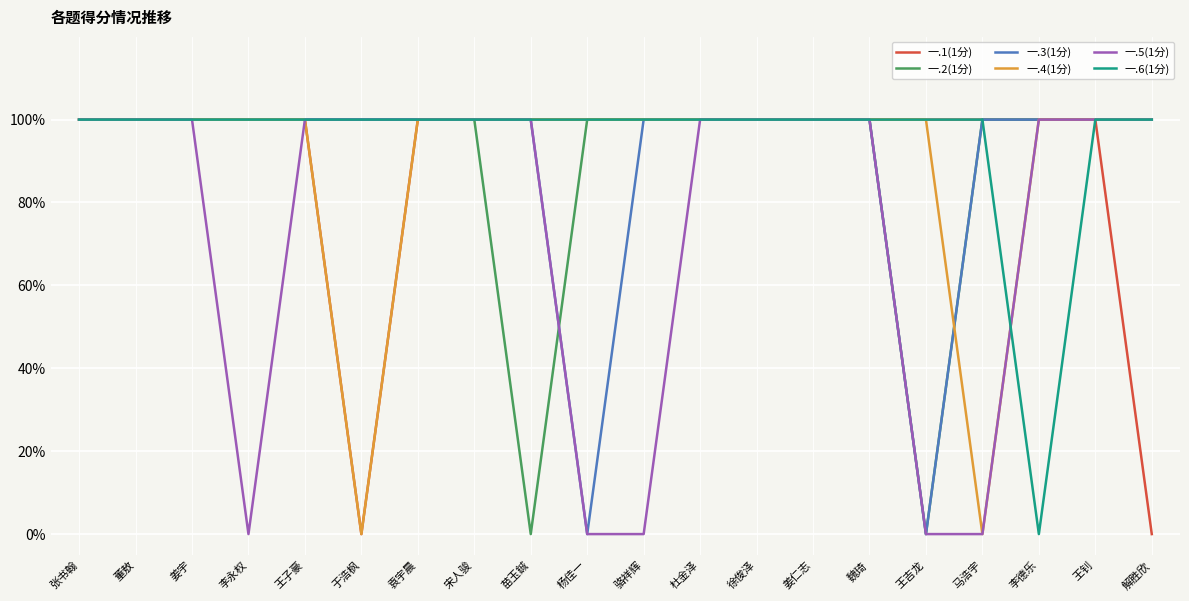

Rank the categories by 一.6(1分) value from highest to lowest.

张书翰, 董敖, 姜宇, 李永权, 王子豪, 于浩枫, 袁宇晨, 宋人骏, 苗玉鋮, 杨佳一, 骆祥辉, 杜金泽, 徐俊泽, 姜仁志, 魏琦, 王吉龙, 马浩宇, 王钊, 解胜欣, 李德乐